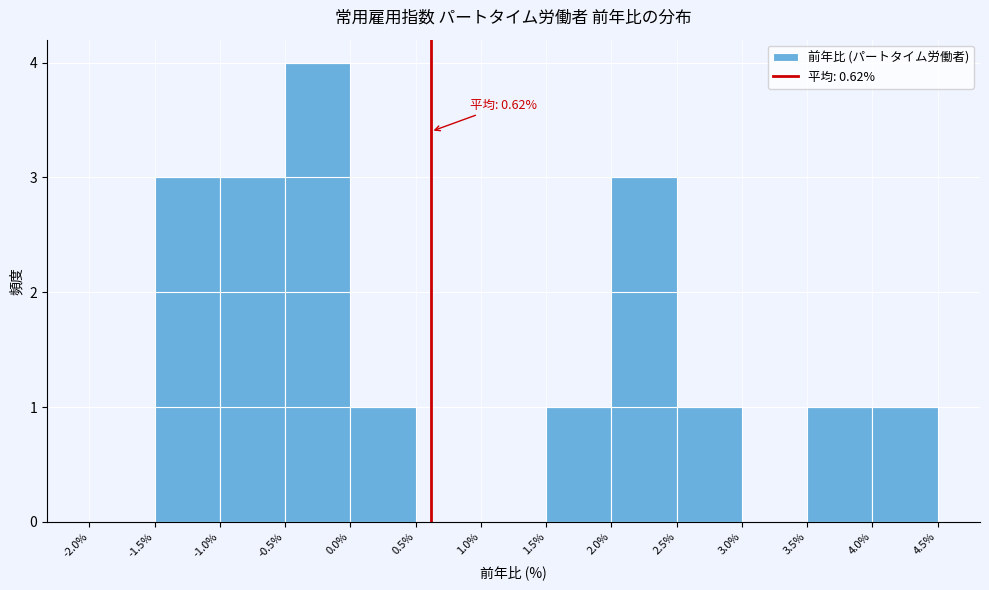

Over which range of the x-axis is the bar tallest?

-0.5% to 0.0%